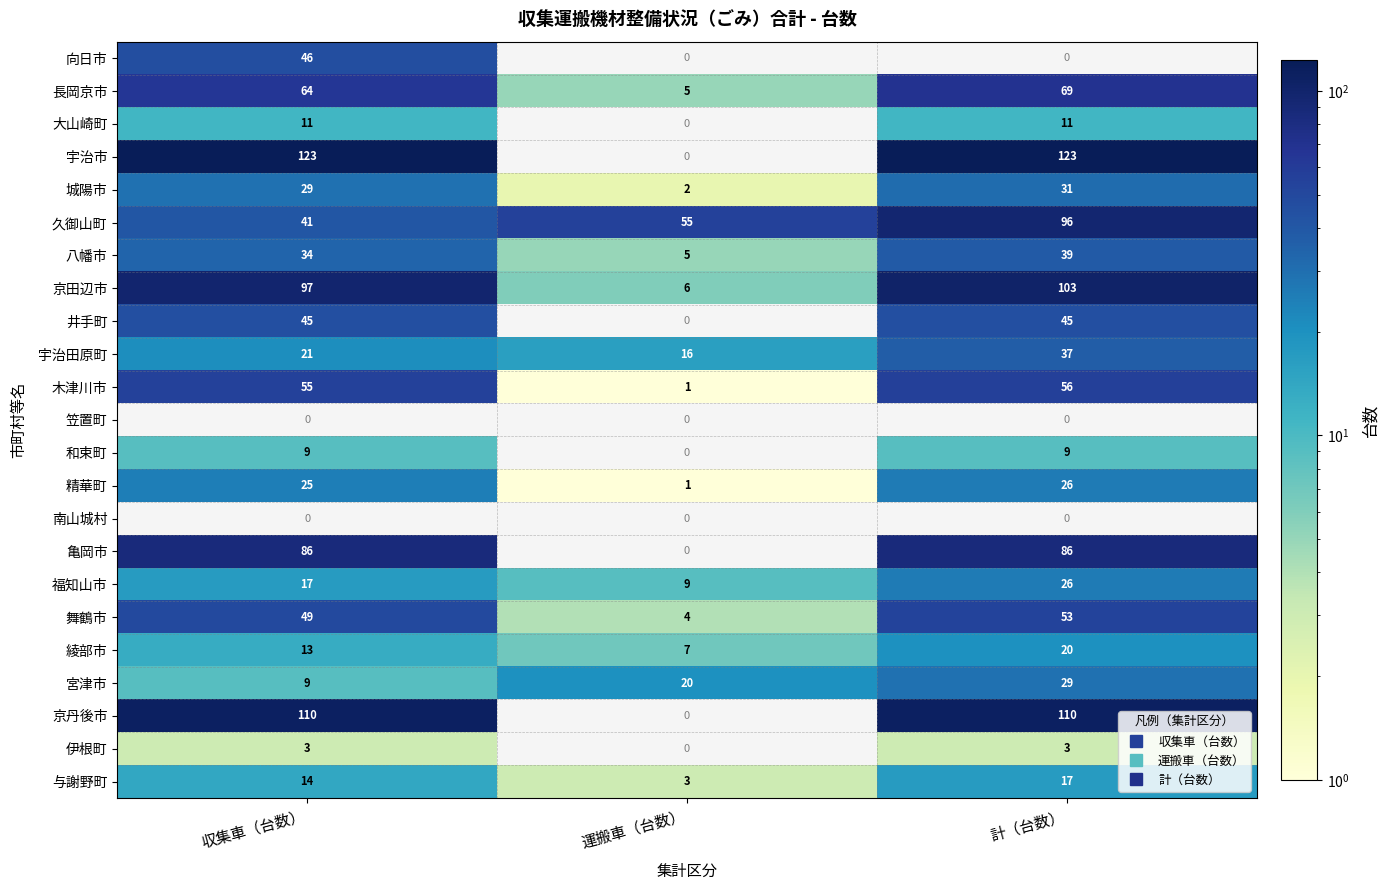

What value does the 舞鶴市 series have at 計（台数）?

53.0